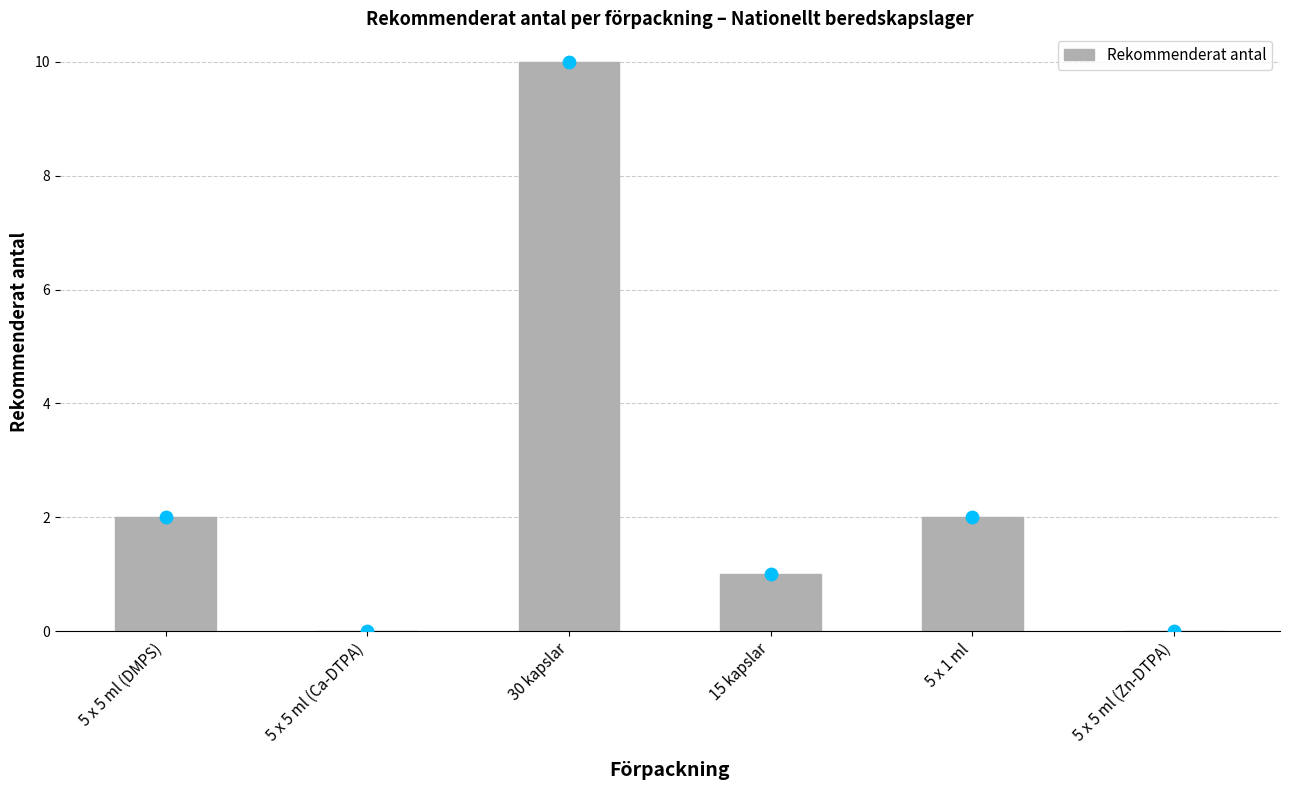

Approximately how many times larger is the value at 5 x 5 ml (DMPS) compared to 30 kapslar?

0.2